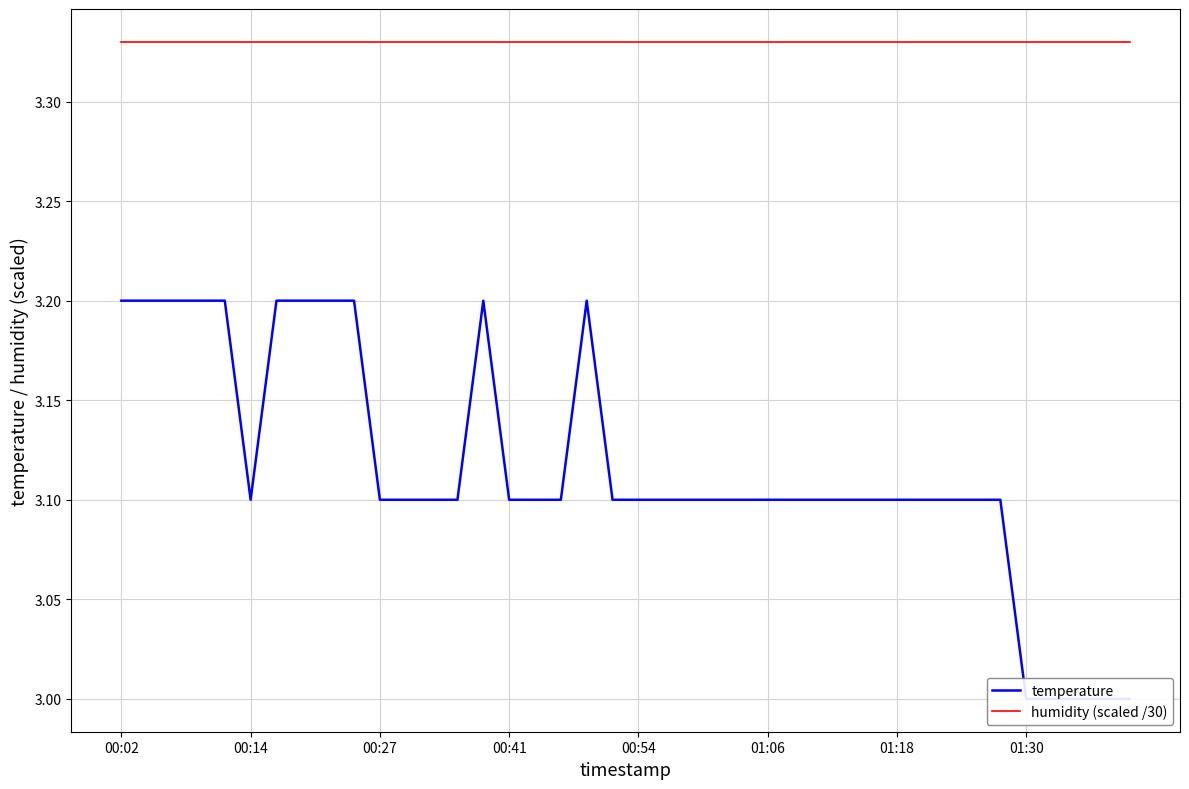

Does the chart display data point markers on the line(s)?

No